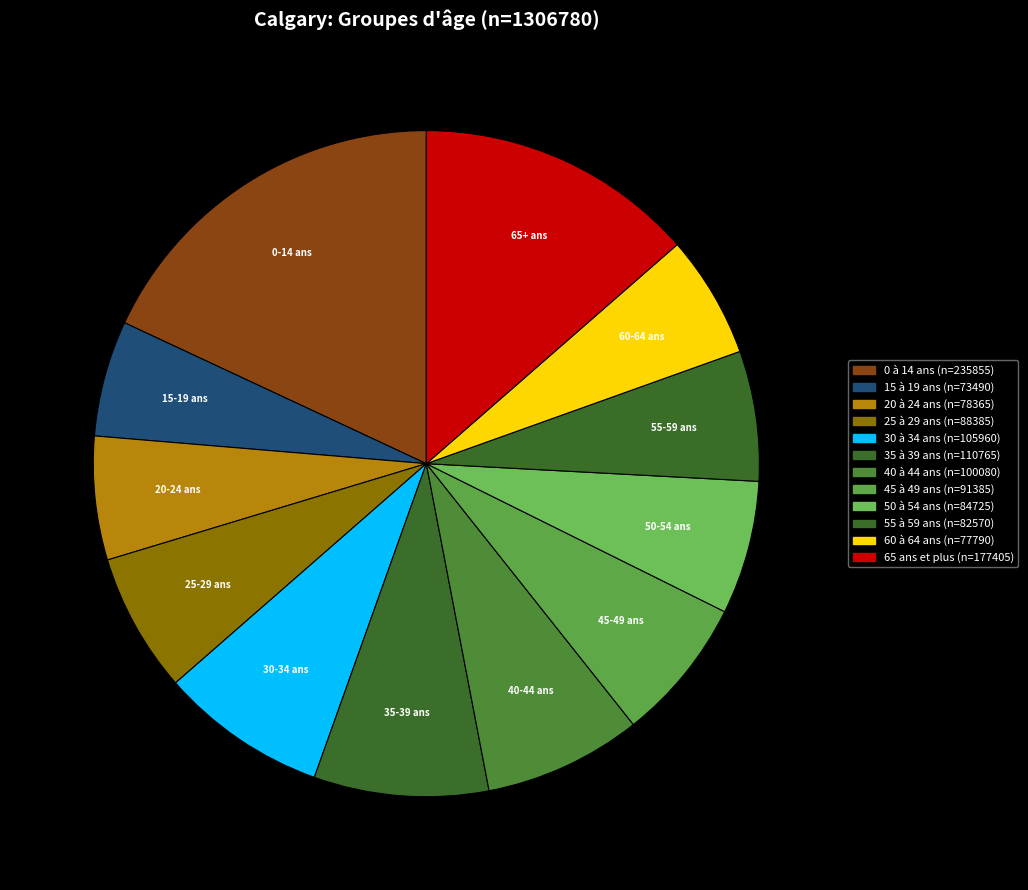

Which slice is the smallest?

15 à 19 ans (n=73490)